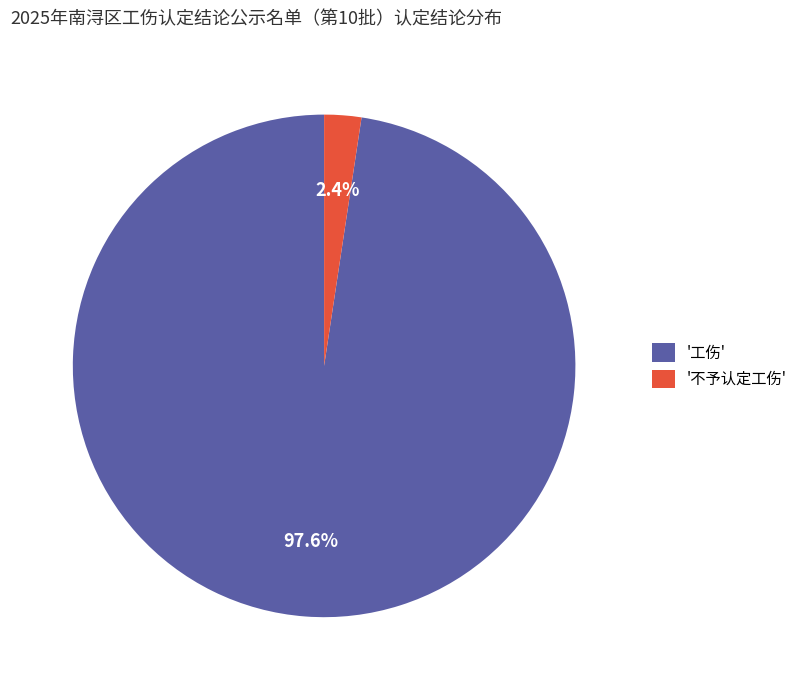

To the nearest percent, what is the difference between the largest and smallest slice percentages?

95%